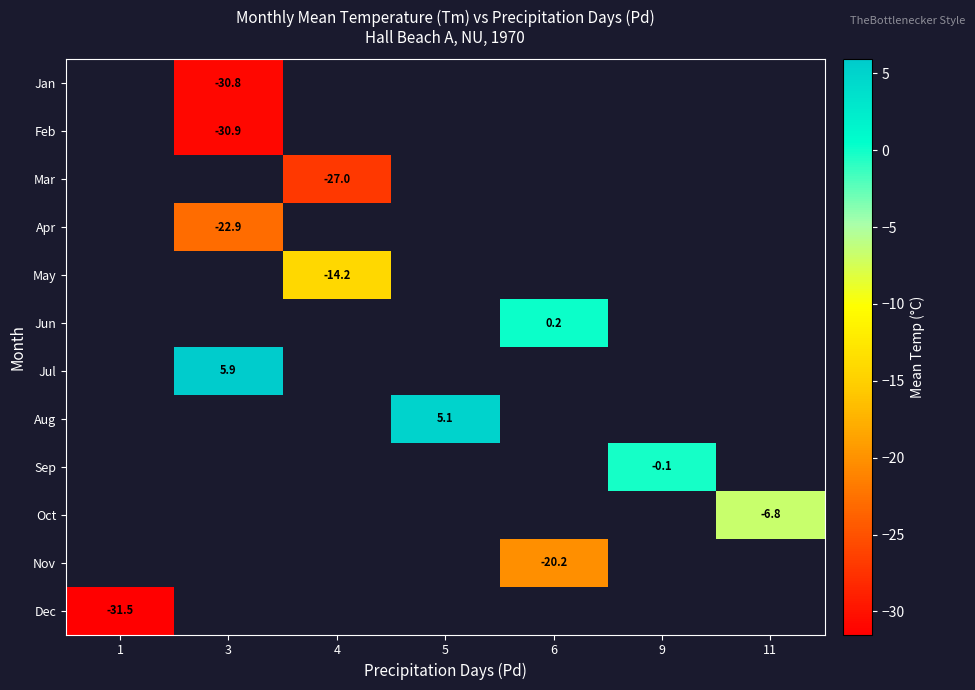

The value of Apr at 3 is -22.9. True or false?

True